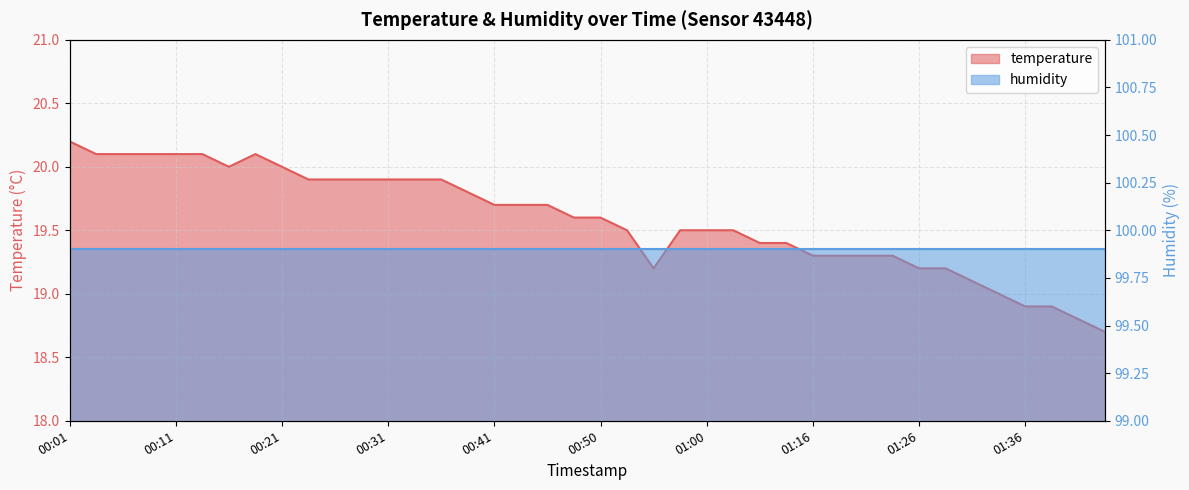

What is the difference between the values at 01:21 and 00:48?

0.3